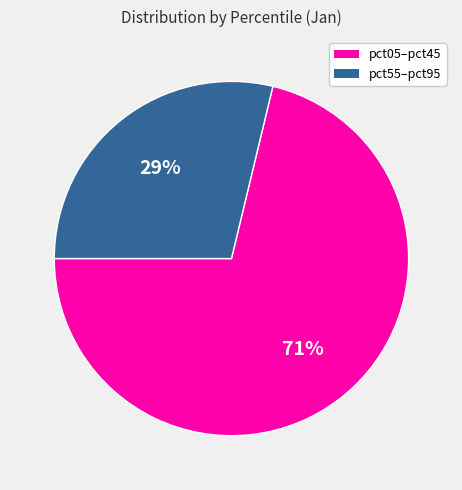

To the nearest percent, what is the average slice percentage?

50%